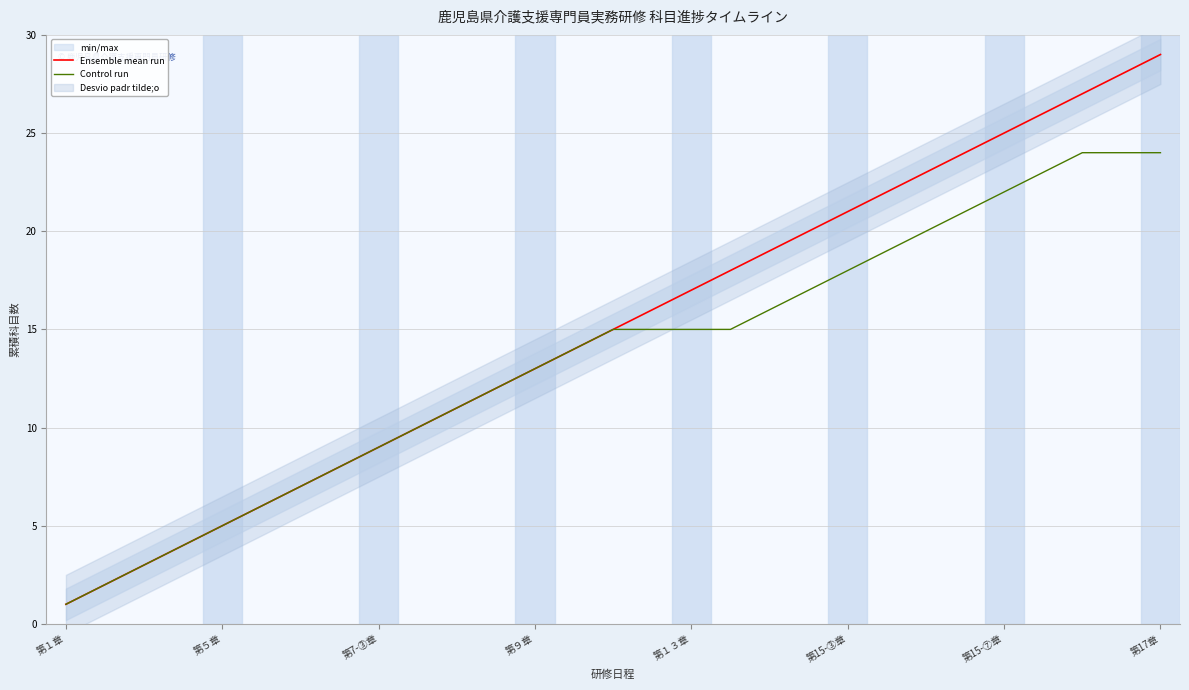

Does the chart have visible grid lines?

Yes